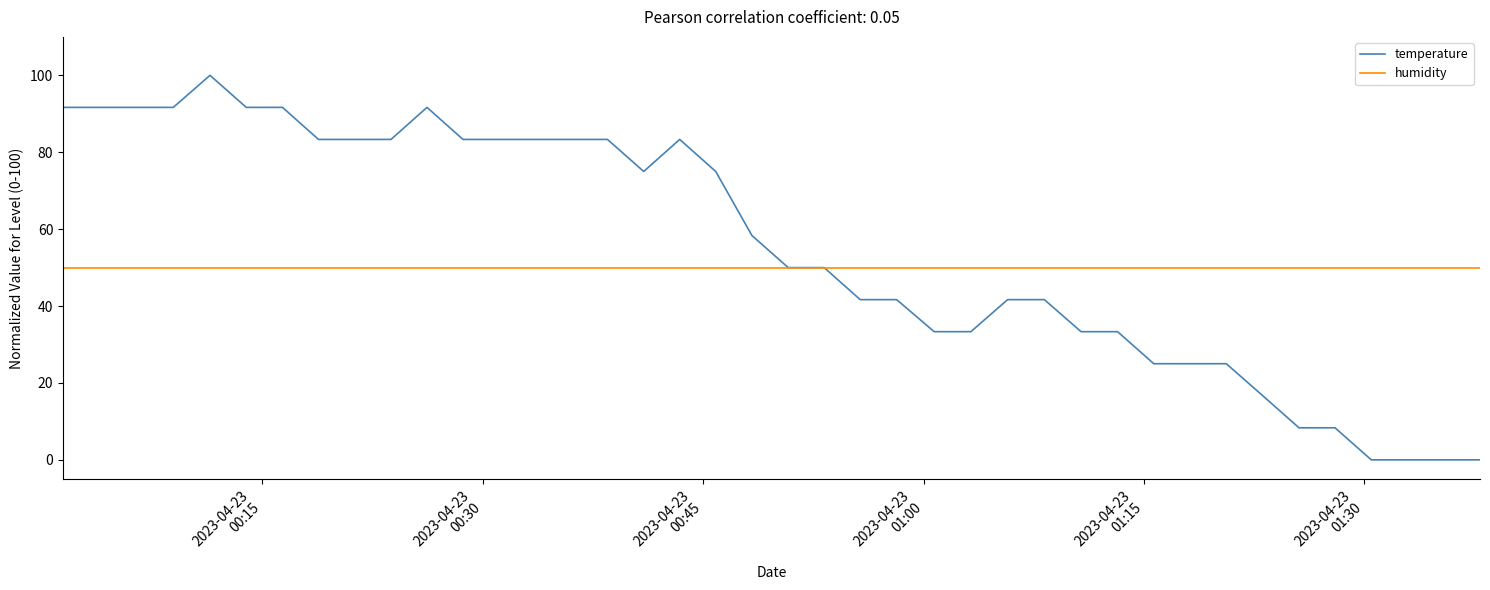

Rank the series by their average value, from highest to lowest.

temperature, humidity